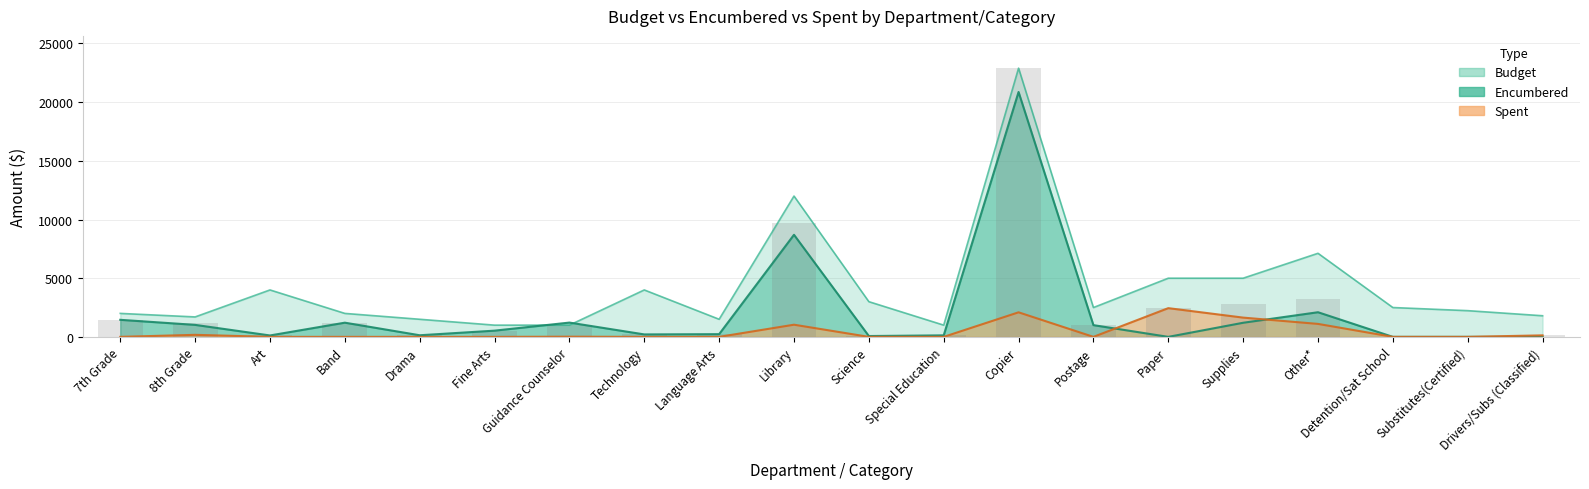

Reading right to left, transcribe all the data shown in this chart.

Budget: 1800.0	2234.0	2500.0	7122.0	5000.0	5000.0	2500.0	22900.0	1000.0	3000.0	12000.0	1500.0	4000.0	1000.0	1000.0	1500.0	2000.0	4000.0	1700.0	2000.0
Encumbered: 0.0	0.0	0.0	2100.0	1201.6	0.0	1000.0	20868.0	129.8	71.8	8700.5	230.9	209.7	1217.4	530.0	137.2	1209.4	120.0	1022.2	1453.2
Spent: 129.1	0.0	0.0	1104.8	1641.0	2447.2	0.0	2092.6	0.0	0.0	1036.2	0.0	0.0	14.0	0.0	0.0	0.0	0.0	173.8	0.0